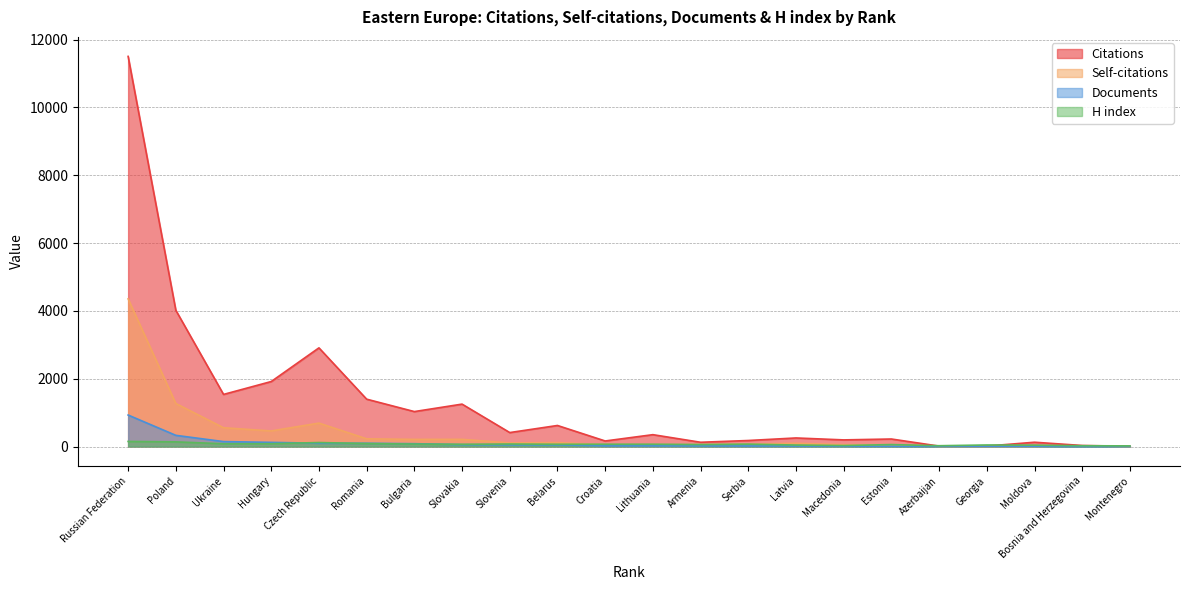

Is it true that Citations equals 1917 at Hungary?

True